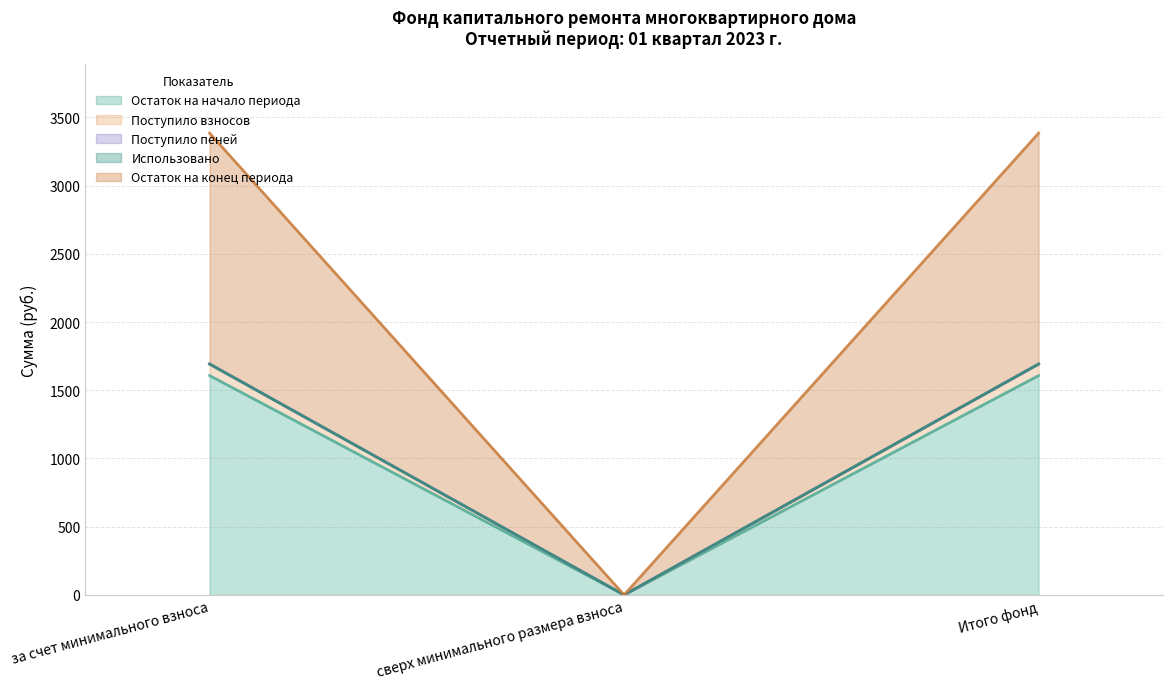

True or false: Остаток на конец периода has a value of 1078.8 at Итого фонд.

False